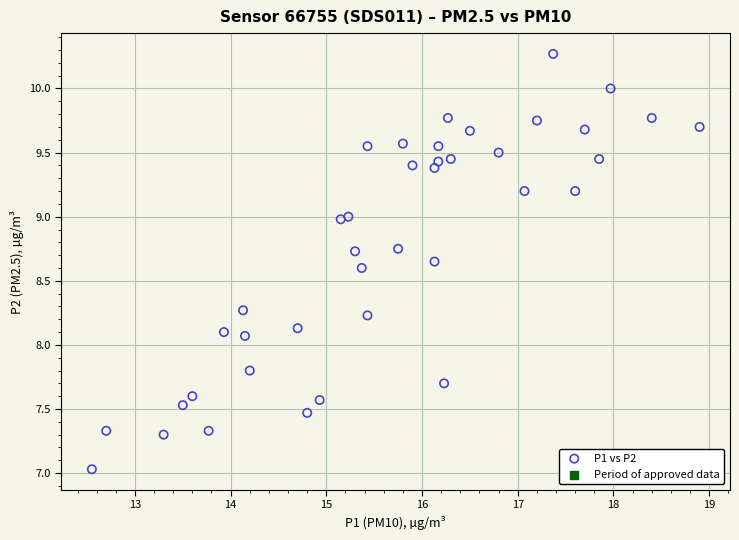

What is the range of Y values (max minus min)?

3.2